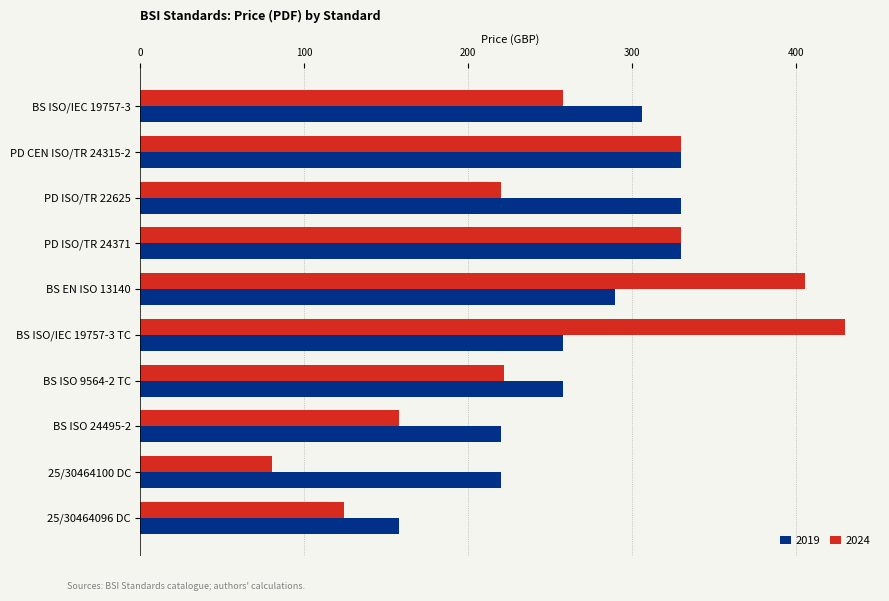

The value of 2019 at BS ISO 9564-2 TC is 75. True or false?

False